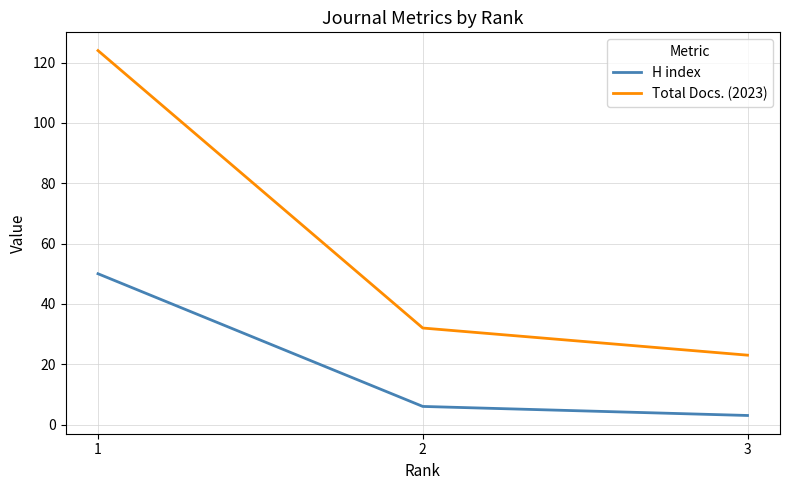

What is the spread (max minus min) of values at 3?

20